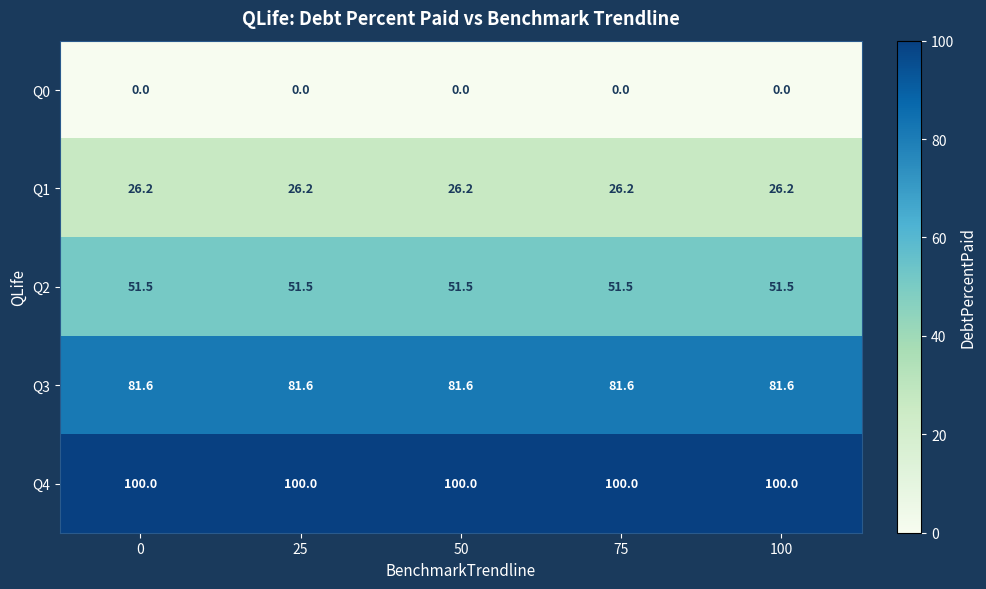

Is it true that Q0 equals 0.0 at 25?

True